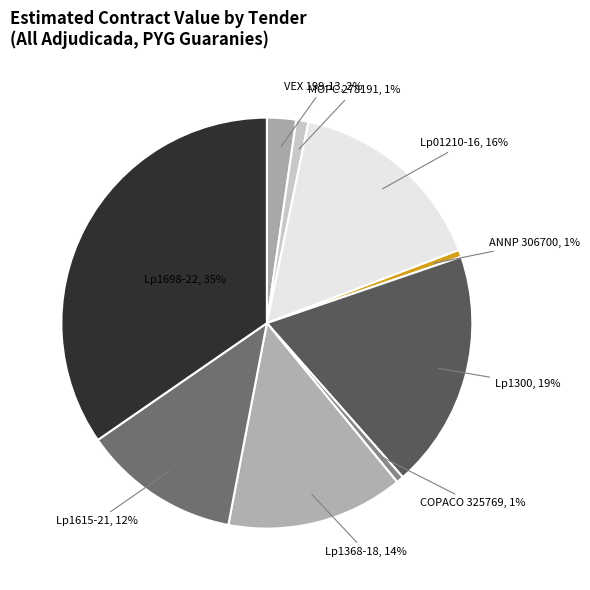

Between VEX 199-13 and COPACO 325769, which is larger?

VEX 199-13